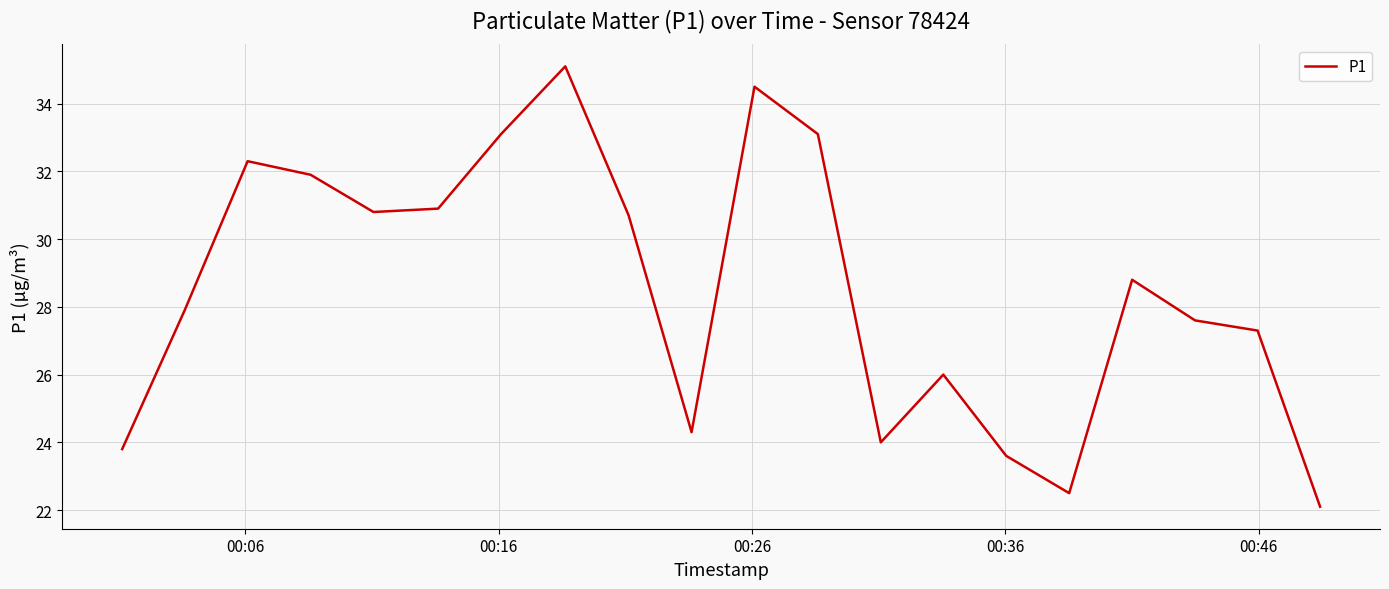

Count the number of categories in the chart.

20